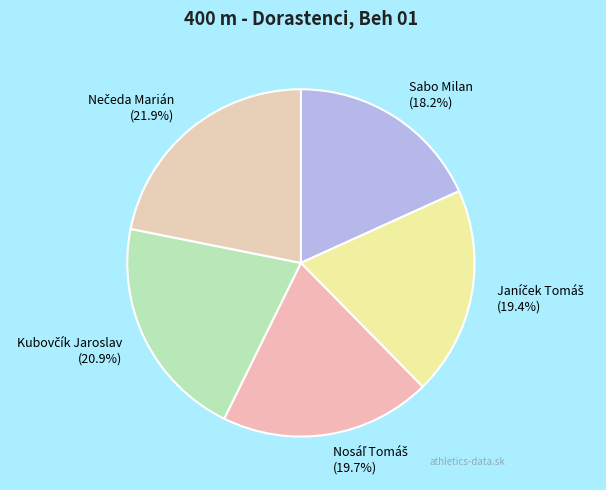

Does any single category account for the majority?

No